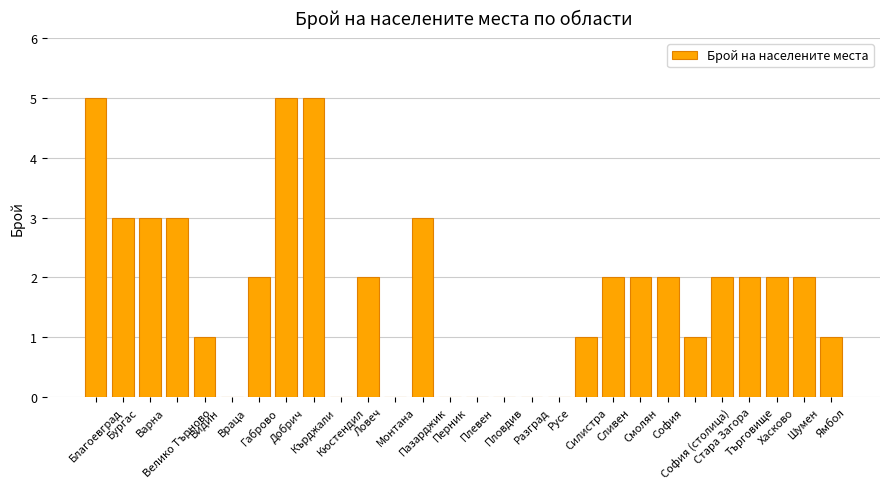

How many values are between 0 and 3?

25